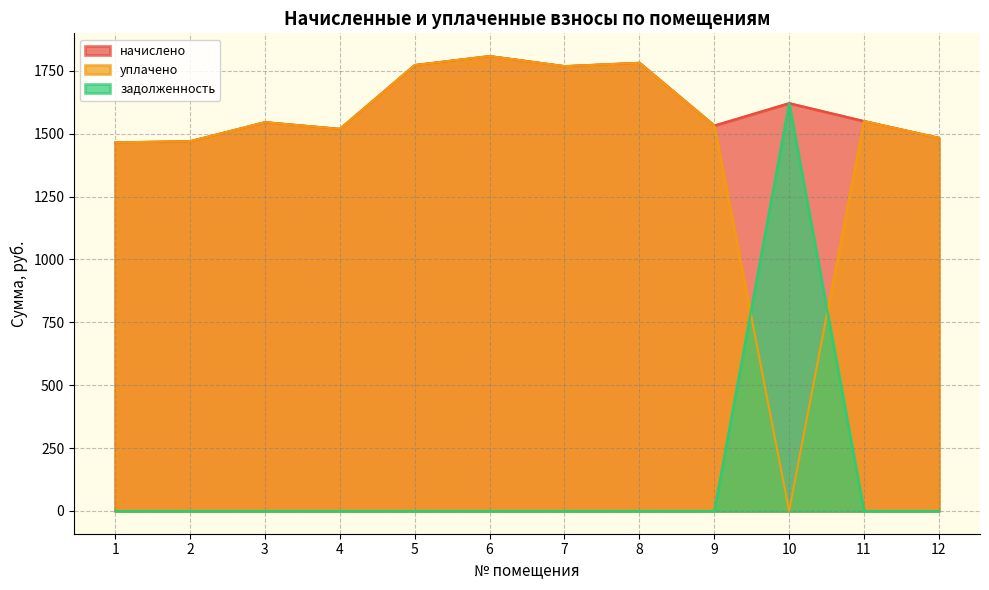

How many values in the начислено series are below 1550?

6